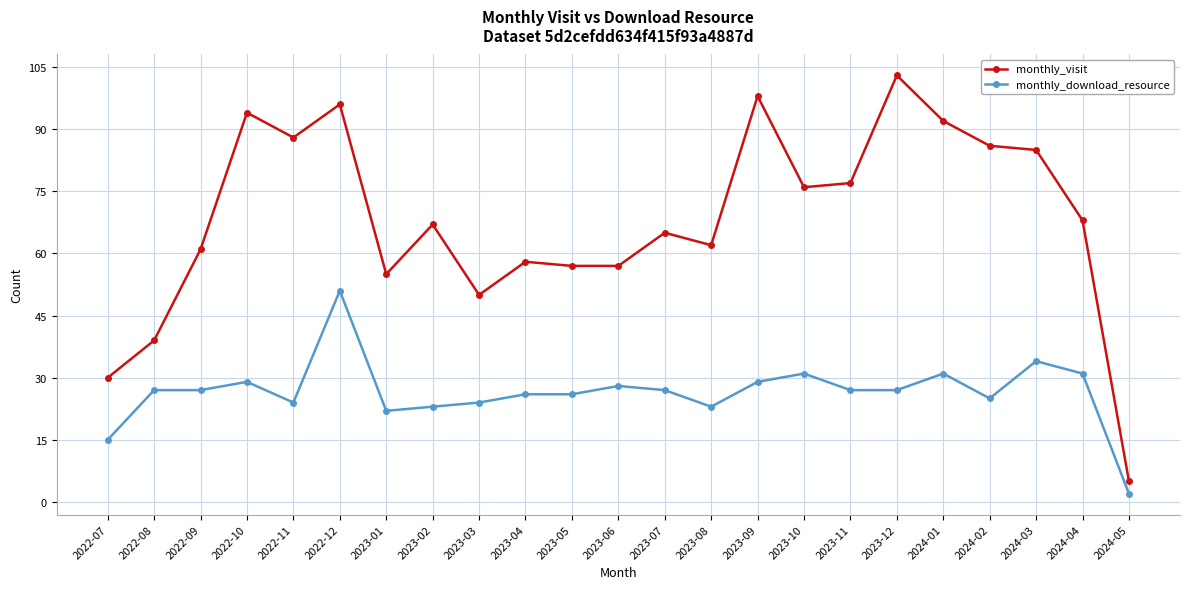

Which label corresponds to the smallest value in the chart?

2024-05